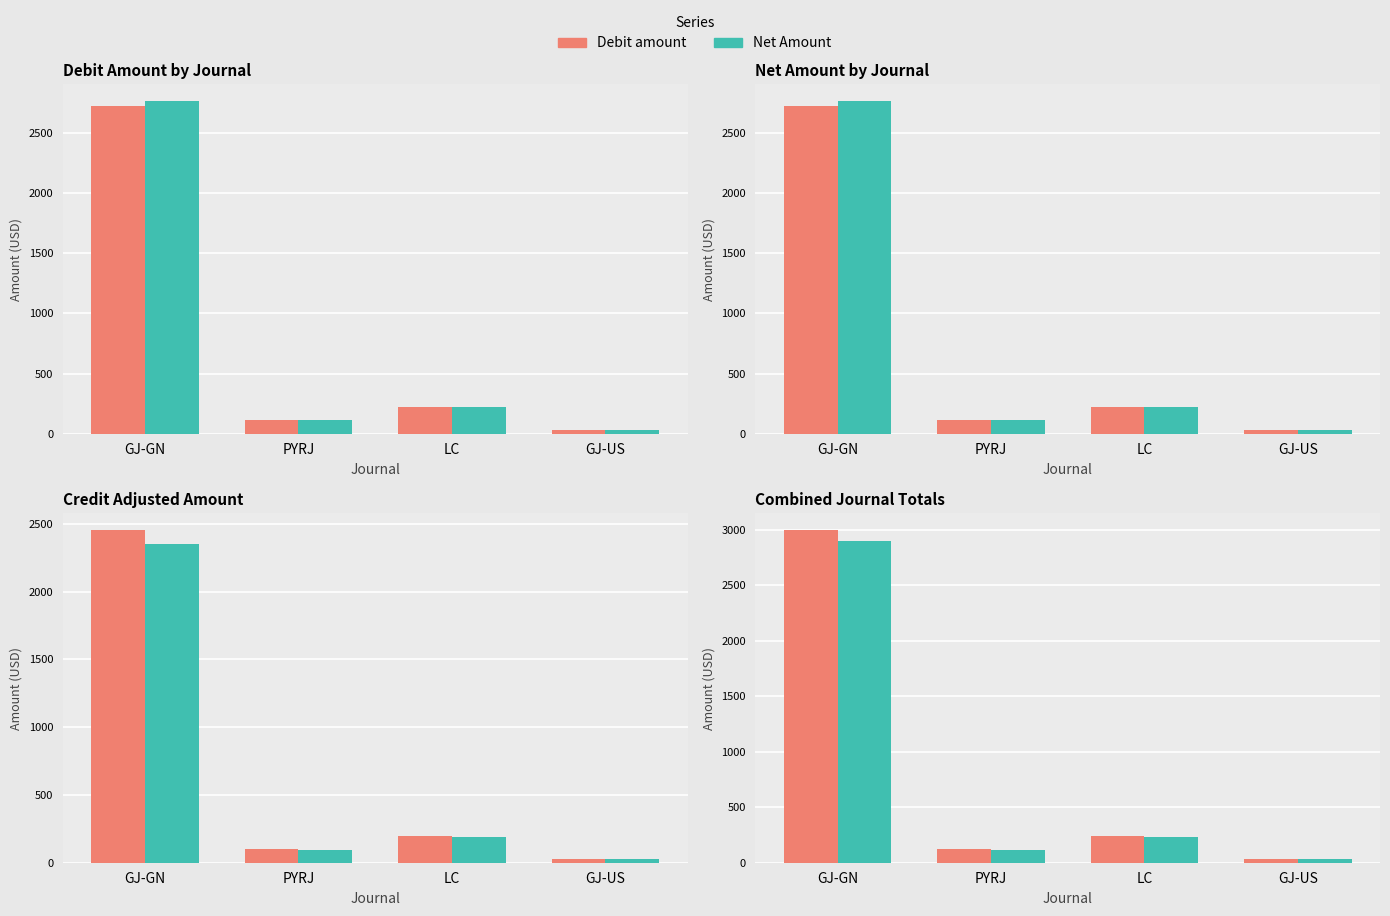

What is the label of the 3rd bar from the left?

LC